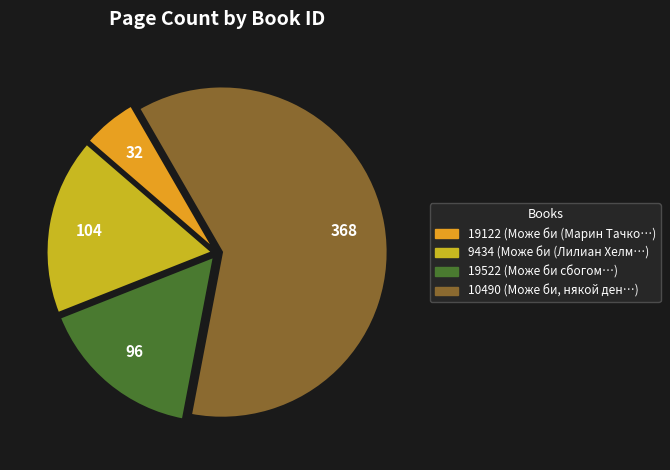

What is the majority slice?

10490